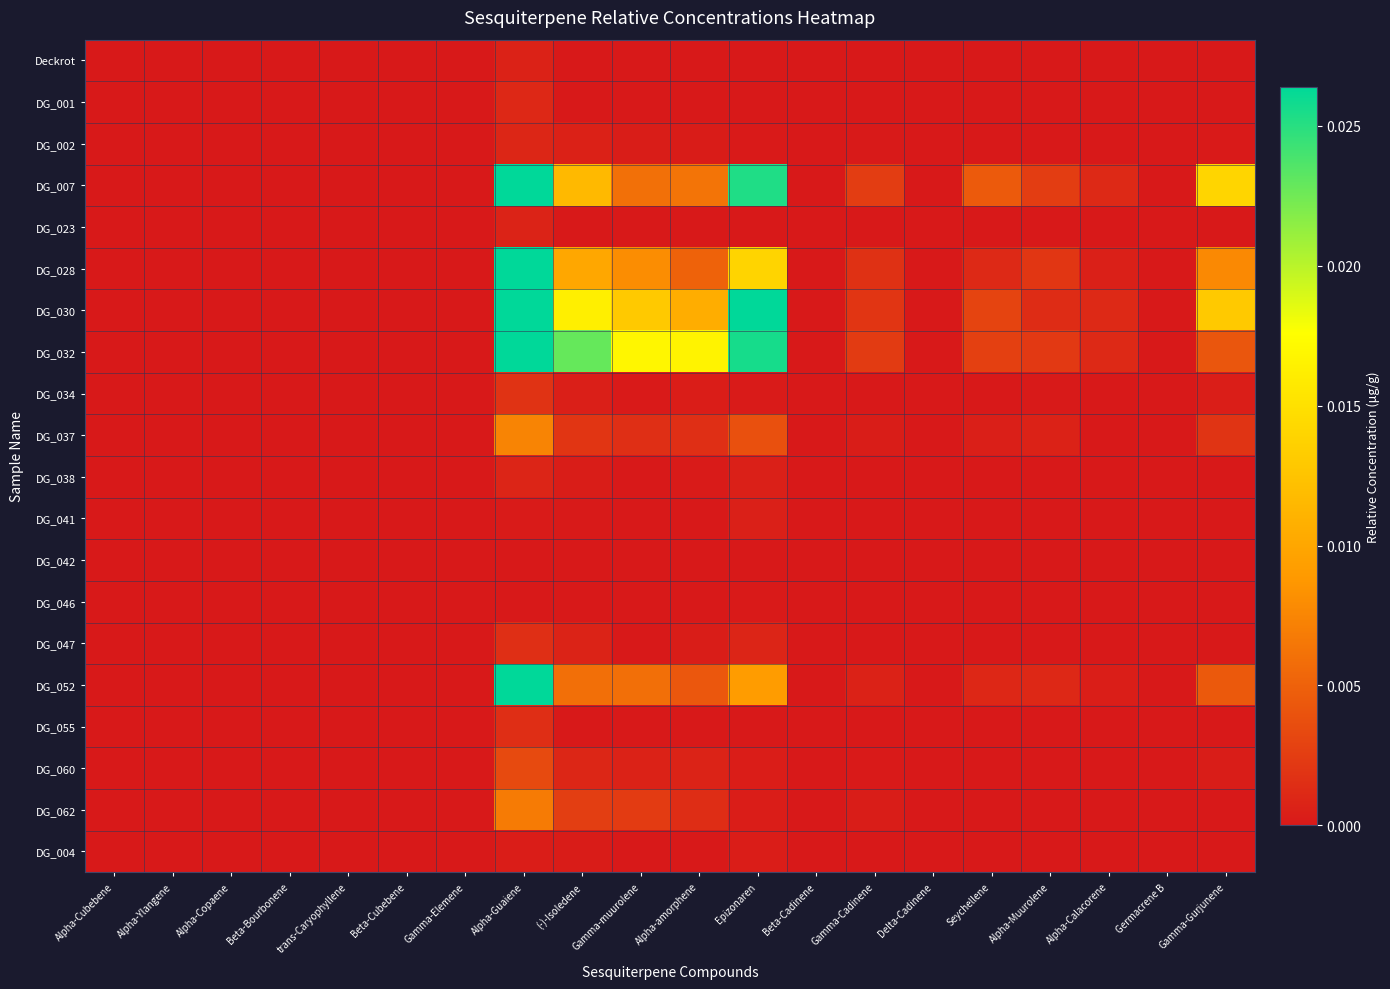

How many data points does each series have?

20